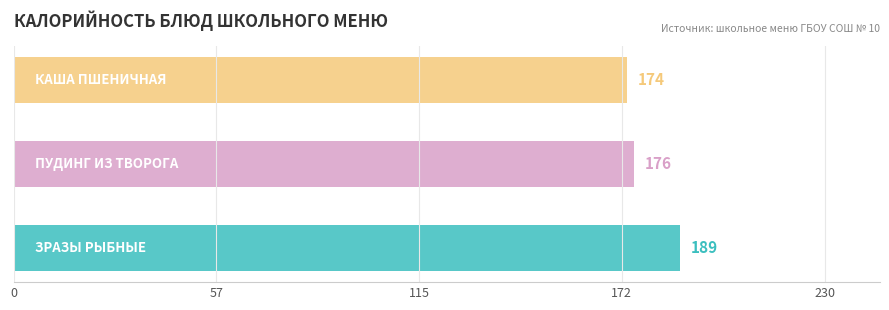

What is the sum of all values?

539